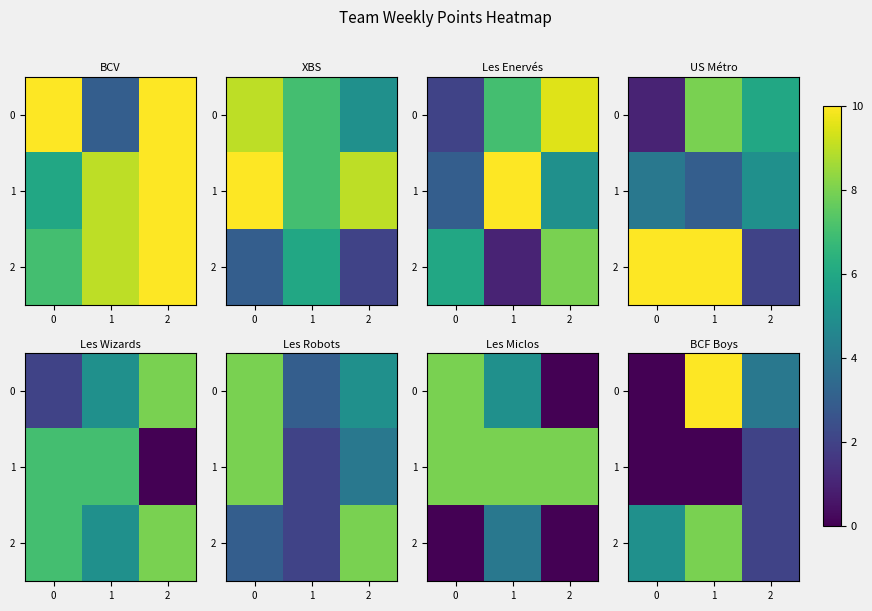

What is the sum of the 0 values at 1 and 2?

14